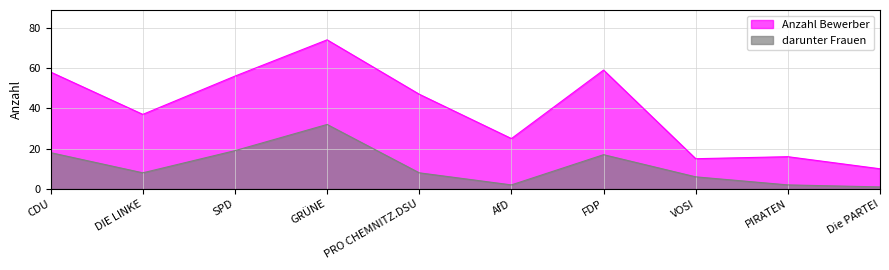

What are all the series names shown in the legend?

Anzahl Bewerber, darunter Frauen